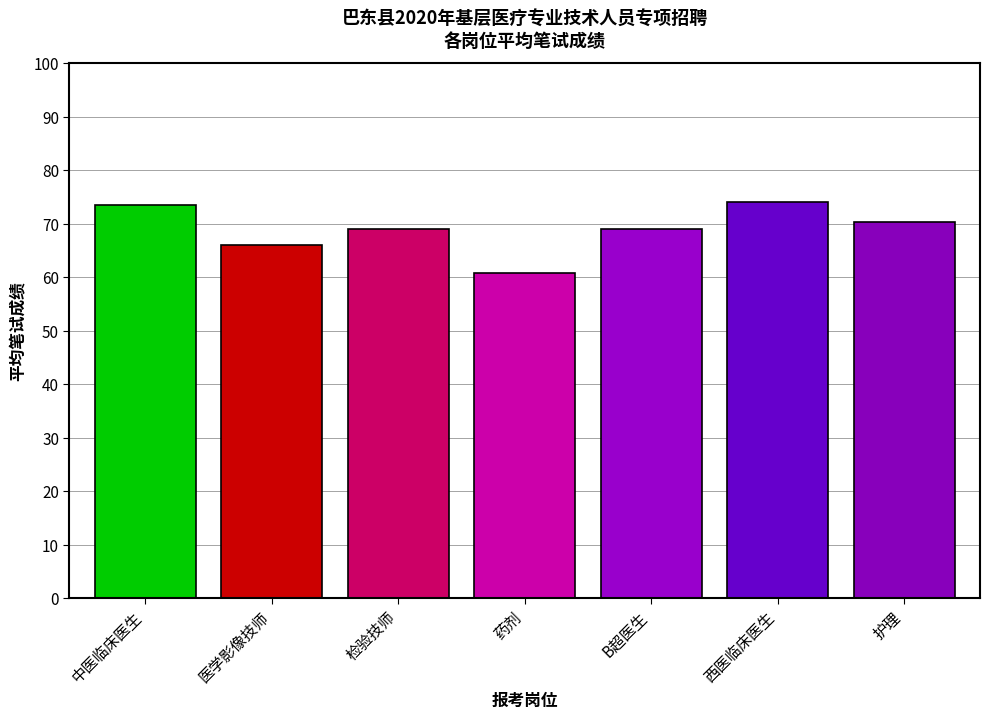

What is the label of the 1st bar from the left?

中医临床医生